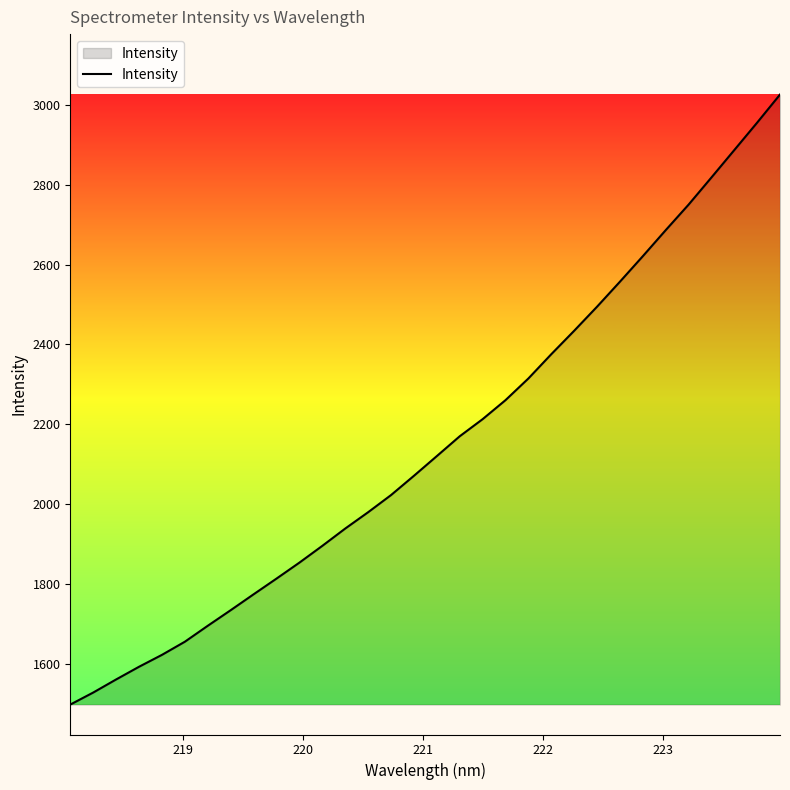

Reading left to right, extract all data points from this chart.

1498.5	1528.6	1561.4	1593.1	1622.9	1655.8	1695.7	1734.8	1774.5	1813.8	1853.8	1895.8	1939.1	1980.0	2022.9	2071.1	2120.4	2170.1	2212.9	2260.5	2314.7	2375.5	2434.1	2494.4	2556.9	2620.7	2685.9	2749.8	2817.8	2886.4	2955.2	3025.5